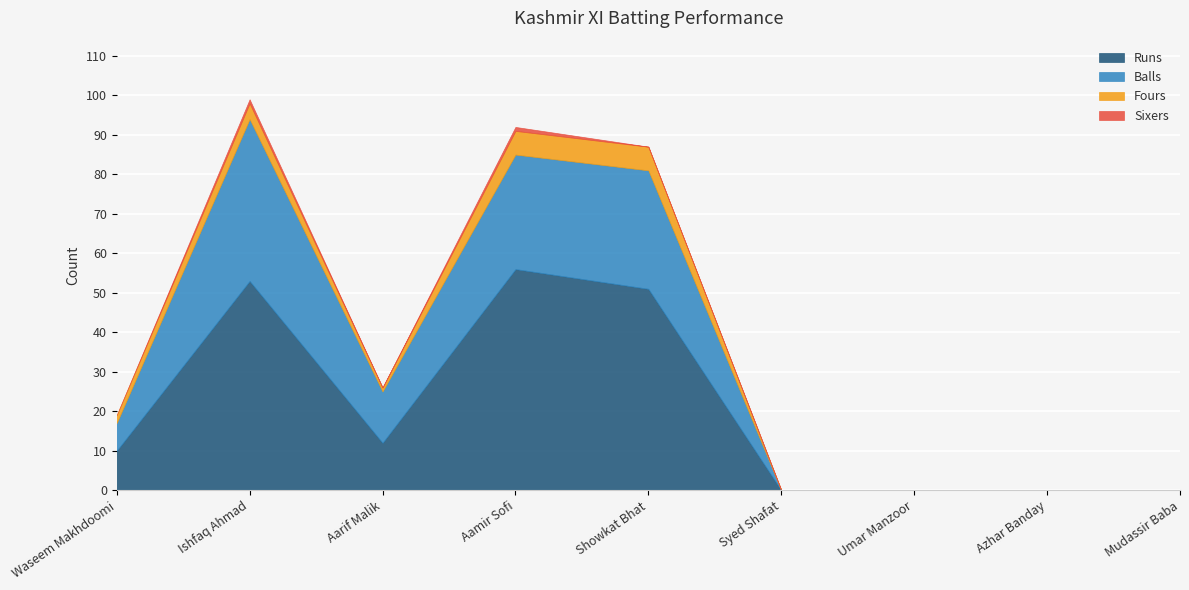

True or false: Runs and Sixers intersect in this chart.

False